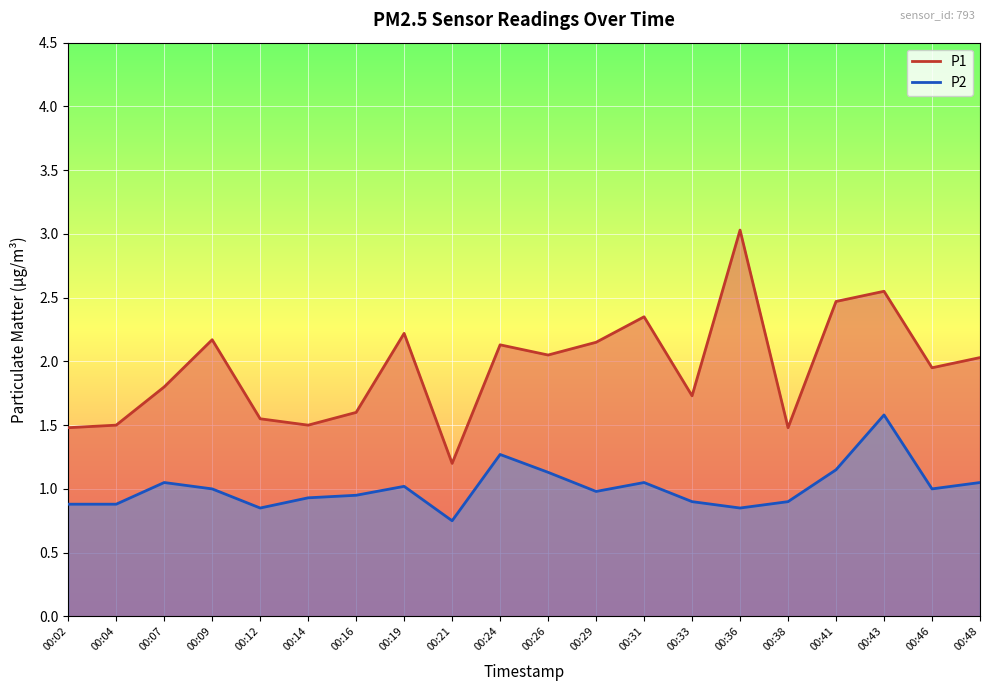

How many data points in P1 are above 2?

10